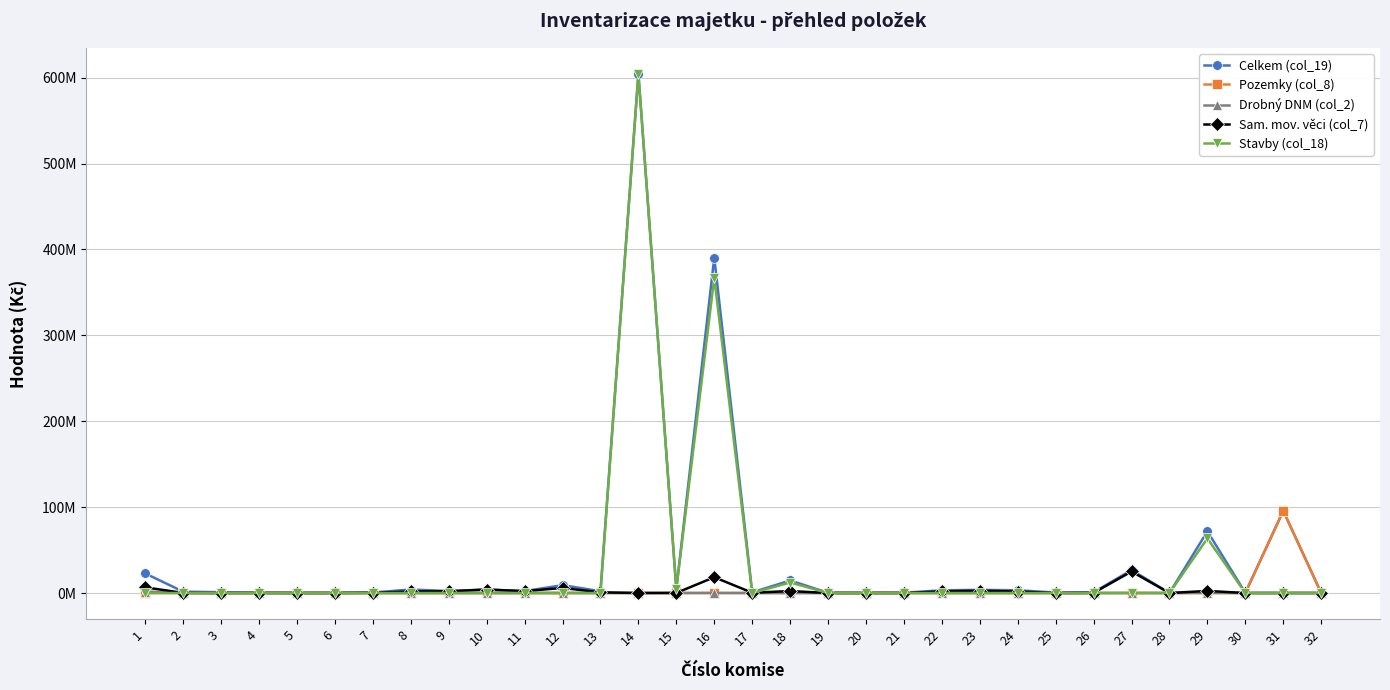

What is the spread (max minus min) of values at 14?

604545060.1